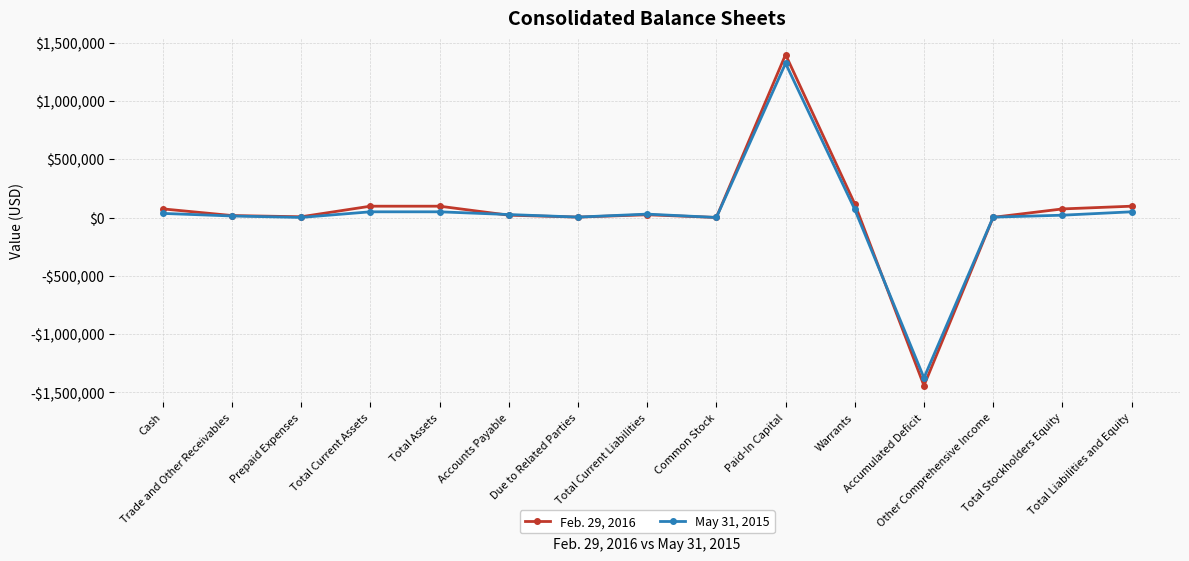

What are all the series names shown in the legend?

Feb. 29, 2016, May 31, 2015